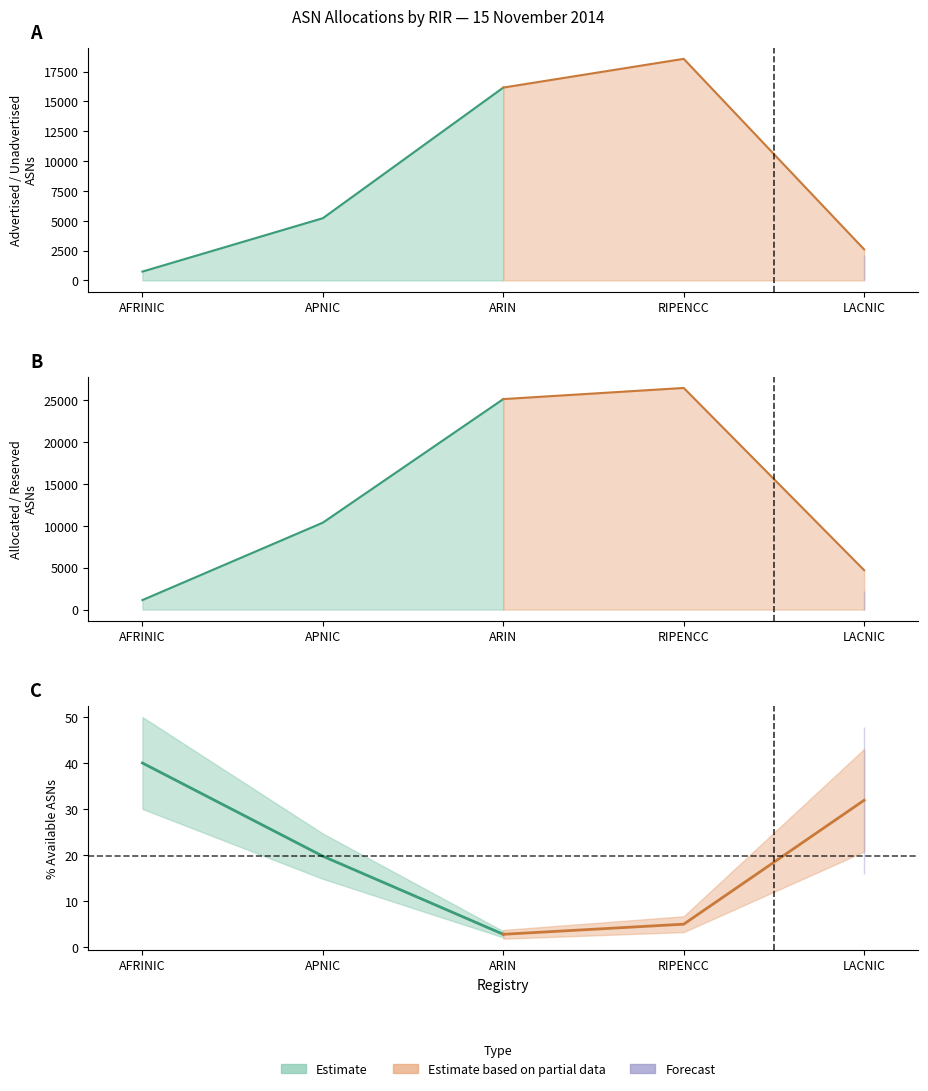

True or false: Advertised ASNs and Allocated ASNs intersect in this chart.

False